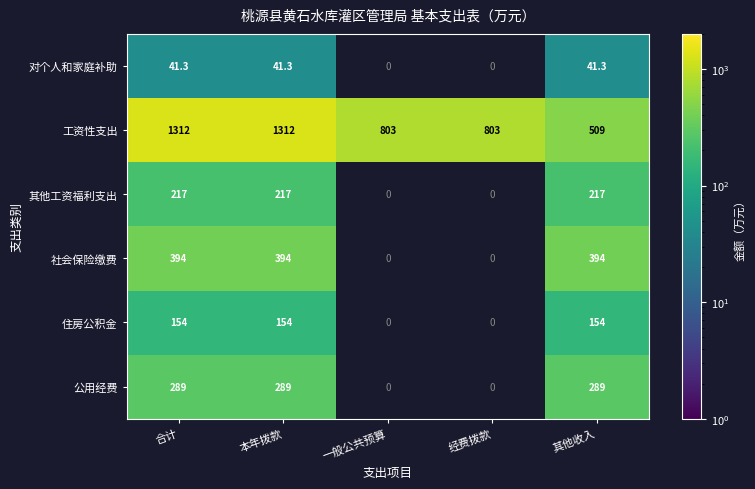

What is the difference between the highest and lowest values at 合计?

1270.7